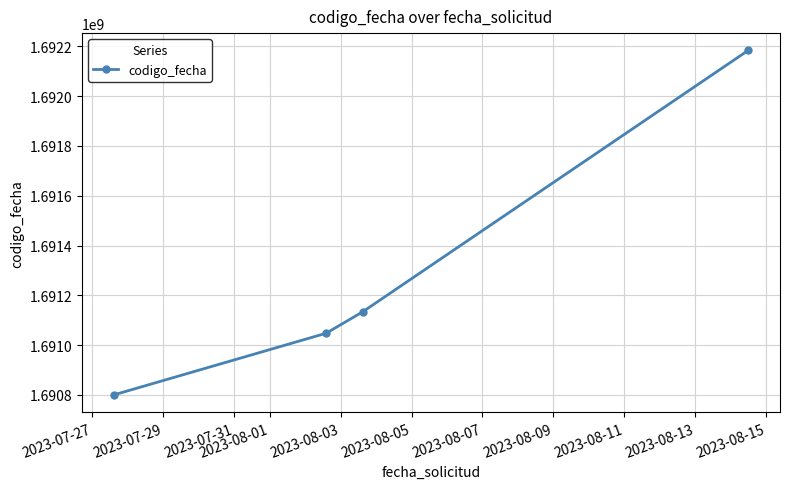

What is the difference between the second highest and minimum values?

333600